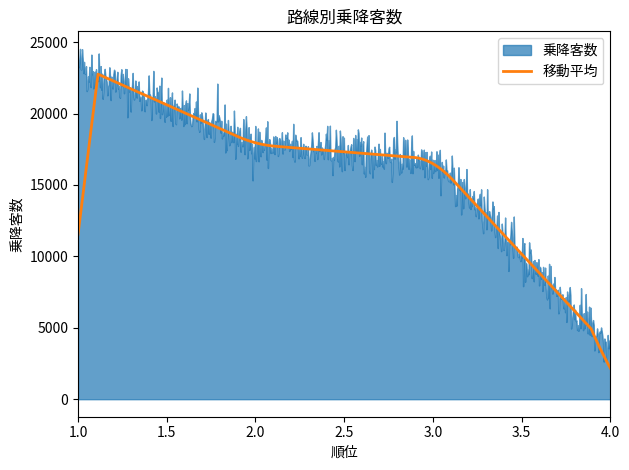

Rank the series by their maximum value, from highest to lowest.

乗降客数, 移動平均